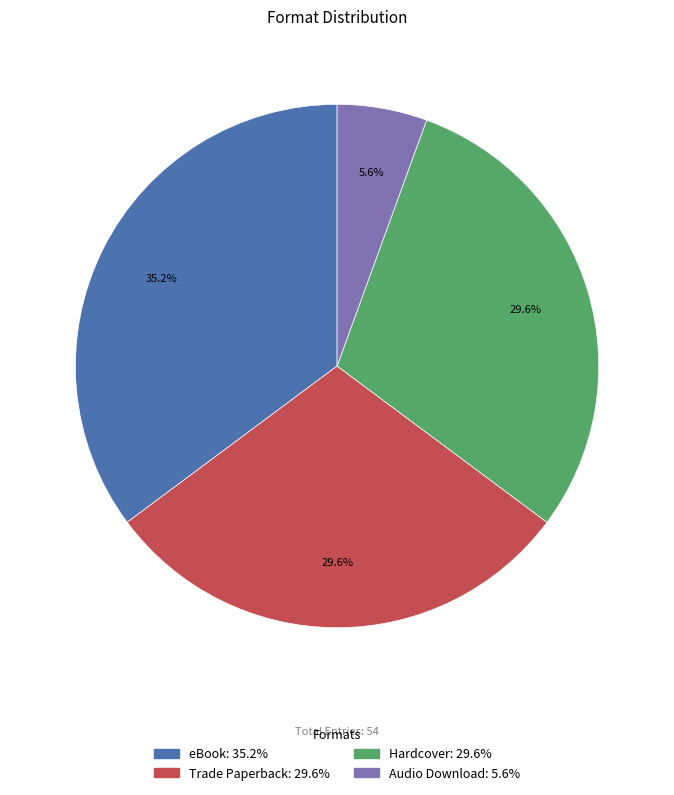

The eBook slice represents 24% of the pie. True or false?

False